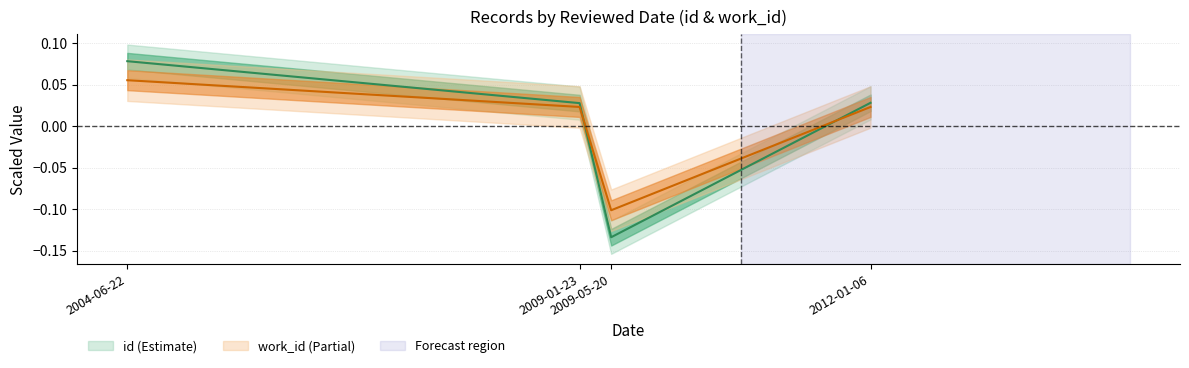

The id series shows 0.1 at 2004-06-22. True or false?

False